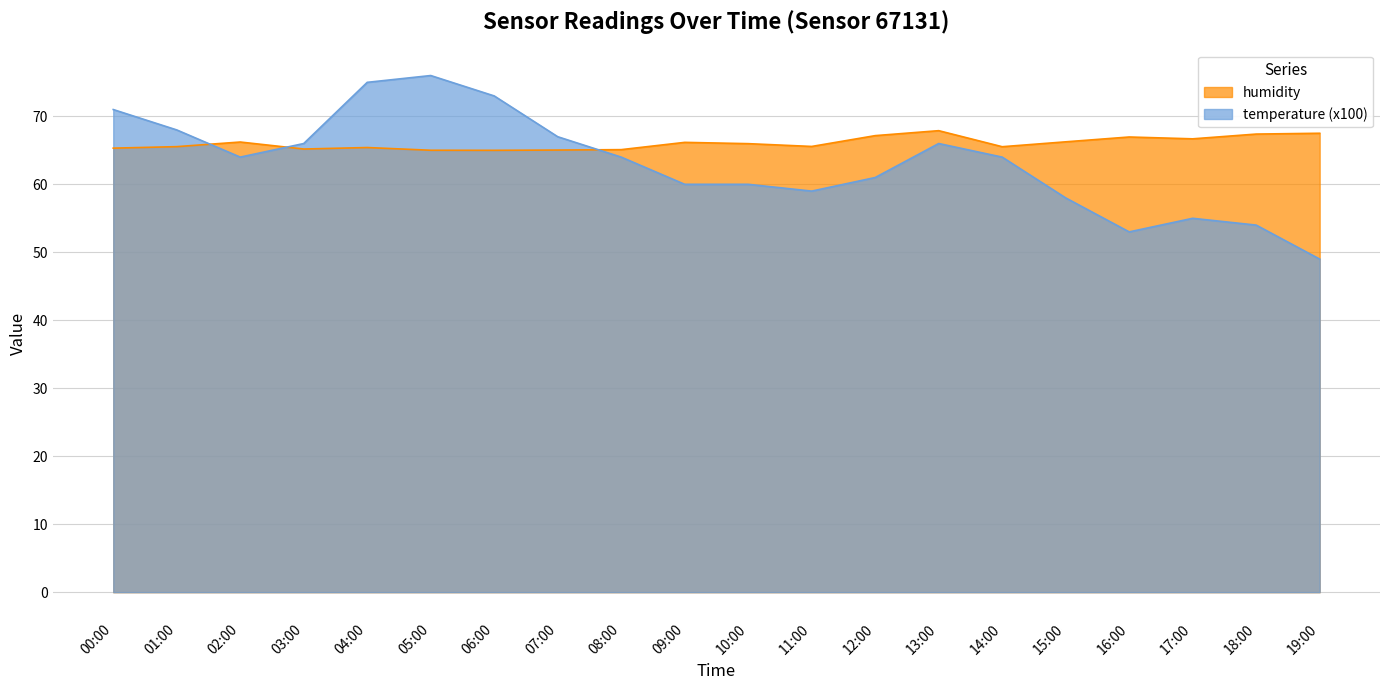

At how many categories does at least one series exceed 63?

20